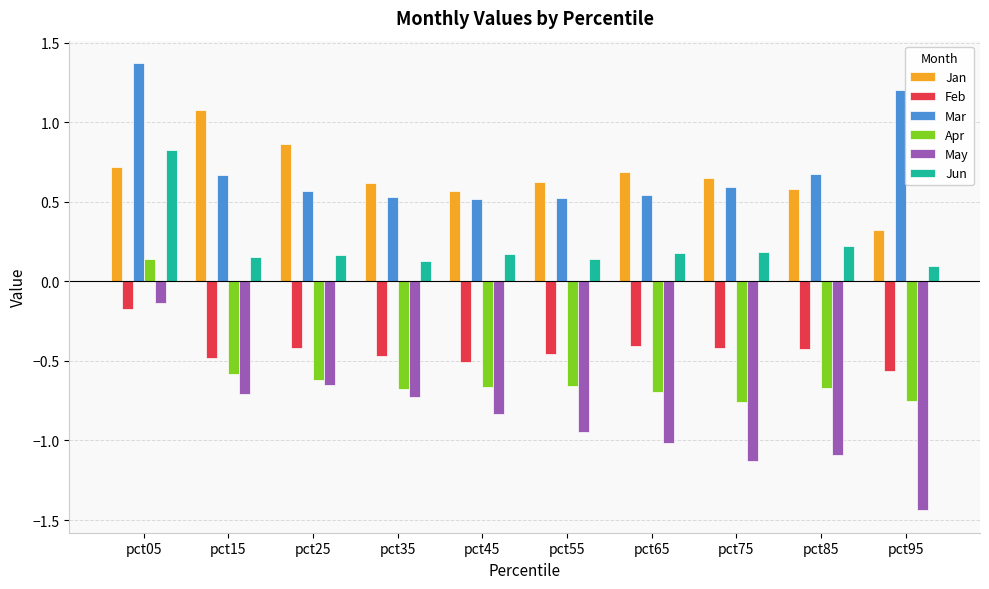

At which label does Apr first exceed 0?

pct05